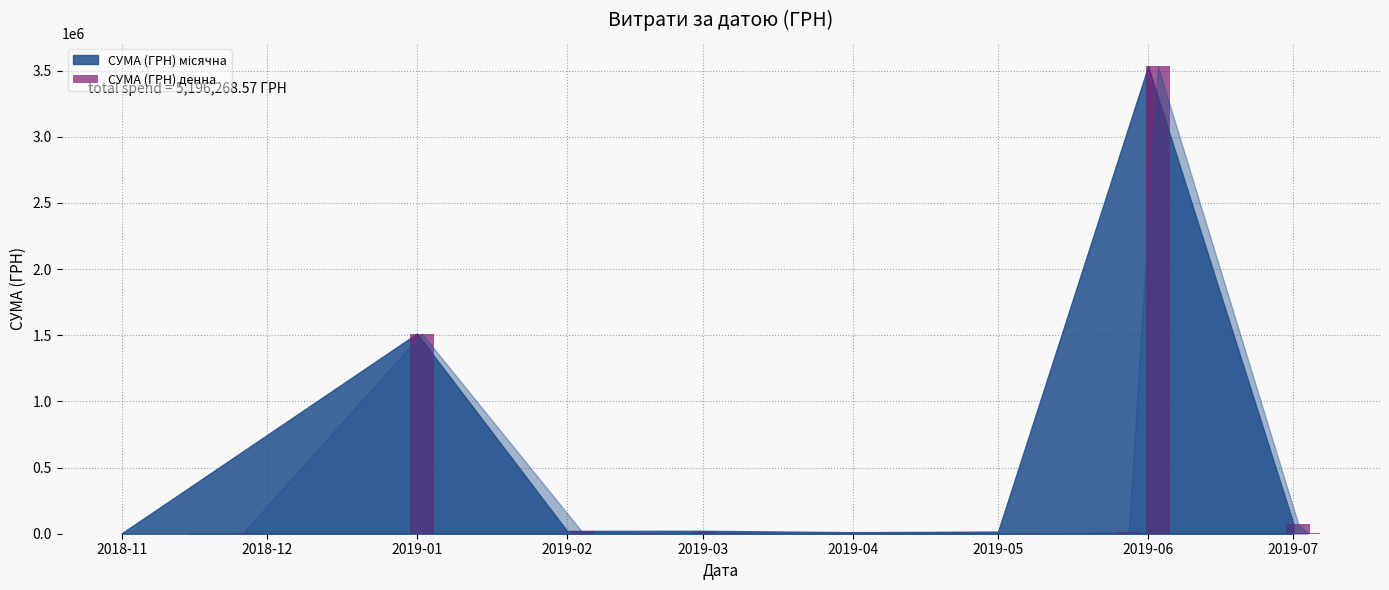

What is the greatest value displayed?

3533553.8